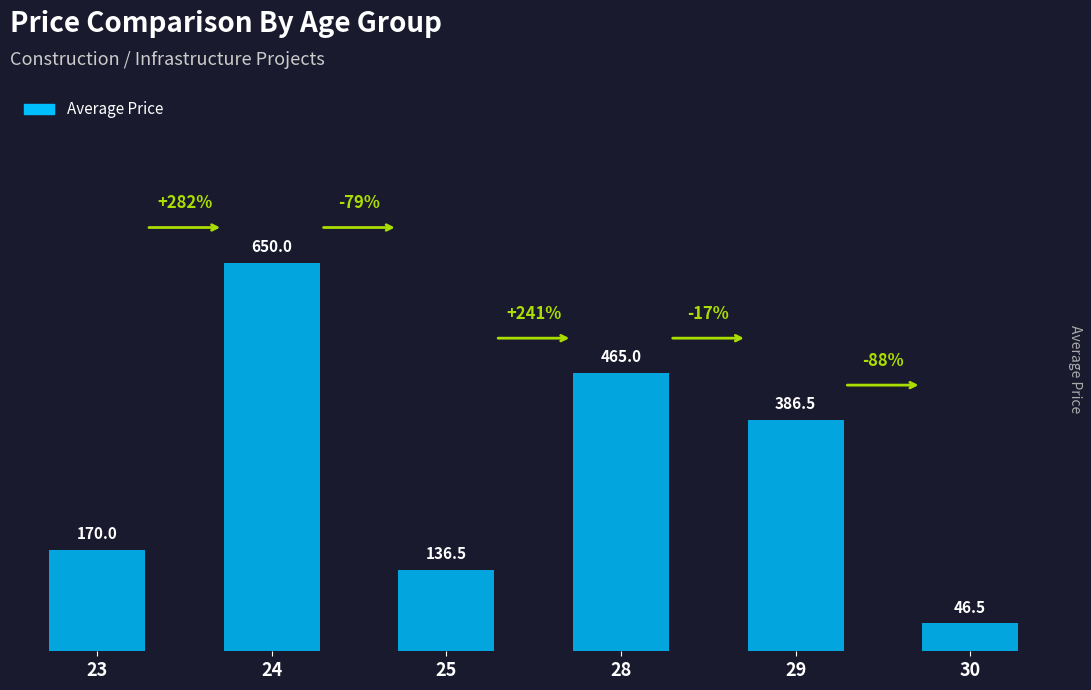

How many bars are there in total?

6